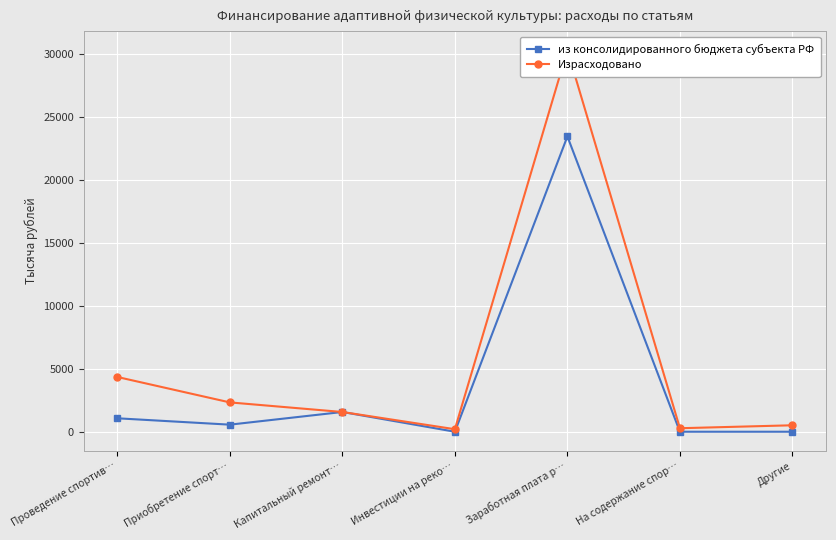

Which series has the widest spread of values?

Израсходовано